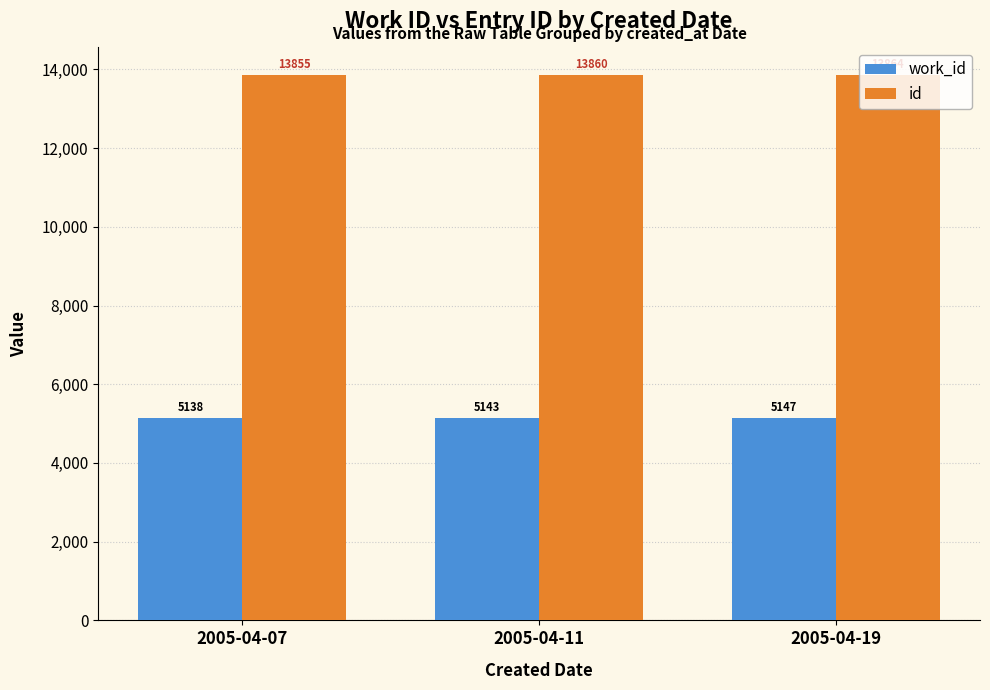

At how many categories does at least one series exceed 5748?

3